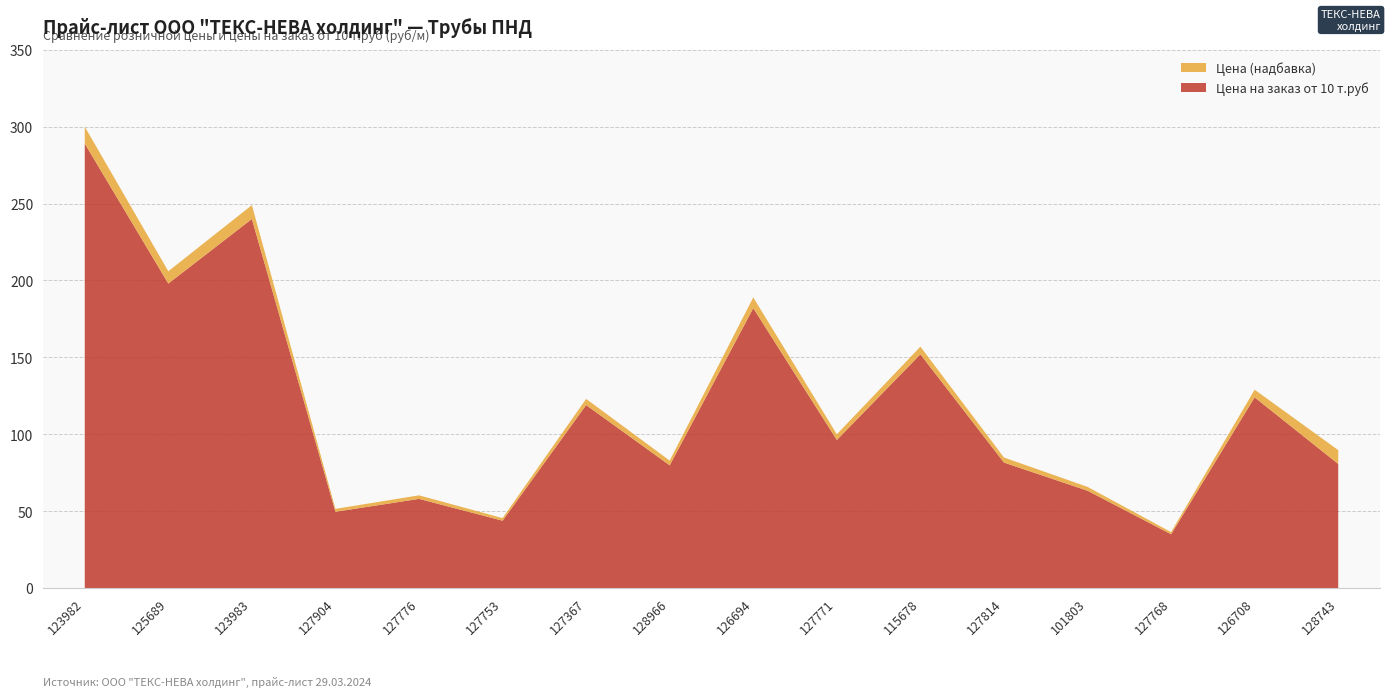

Reading left to right, list all the values displayed in this chart.

Цена: 123982=300.0	125689=206.0	123983=249.0	127904=51.5	127776=60.3	127753=45.5	127367=123.0	128966=82.9	126694=189.0	127771=100.0	115678=157.0	127814=84.9	101803=65.8	127768=36.4	126708=129.0	128743=89.7
Цена на заказ от 10 т.руб: 123982=289.0	125689=198.0	123983=240.0	127904=49.6	127776=58.0	127753=43.8	127367=119.0	128966=79.8	126694=182.0	127771=96.3	115678=152.0	127814=81.6	101803=63.3	127768=35.0	126708=124.0	128743=80.7